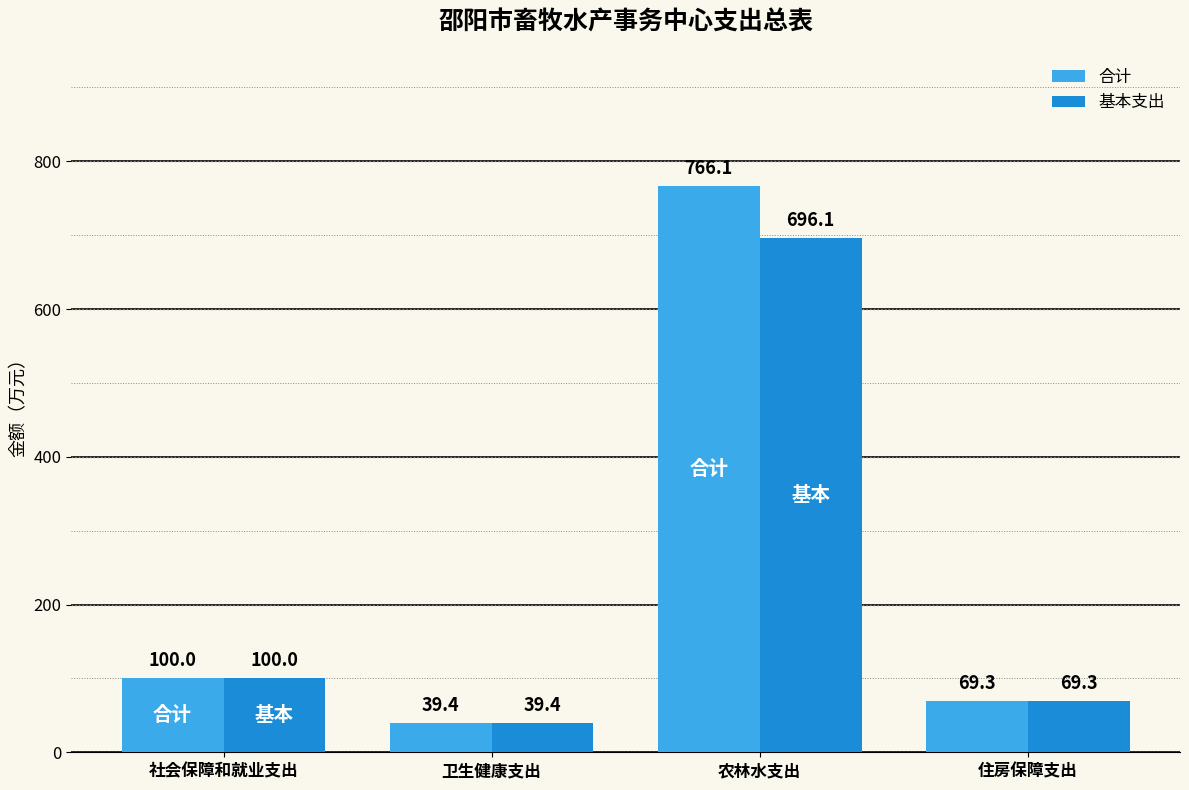

What is the lowest value of the 合计 series?

39.4